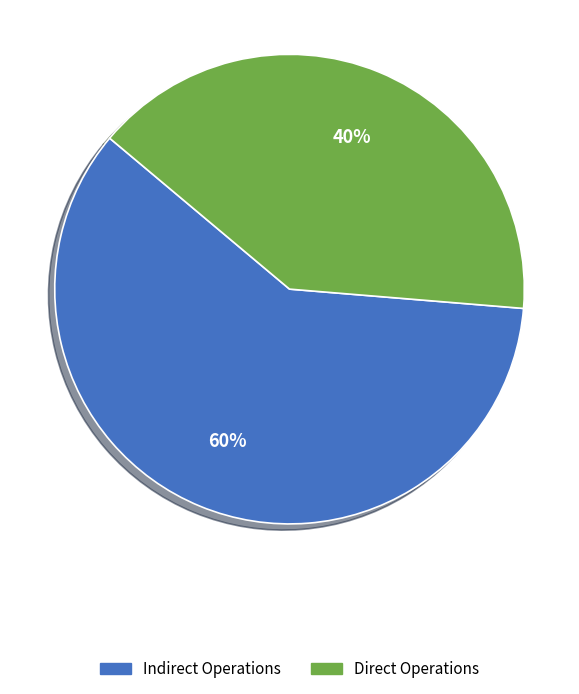

Combined, do Direct Operations and Indirect Operations account for over 50%?

Yes